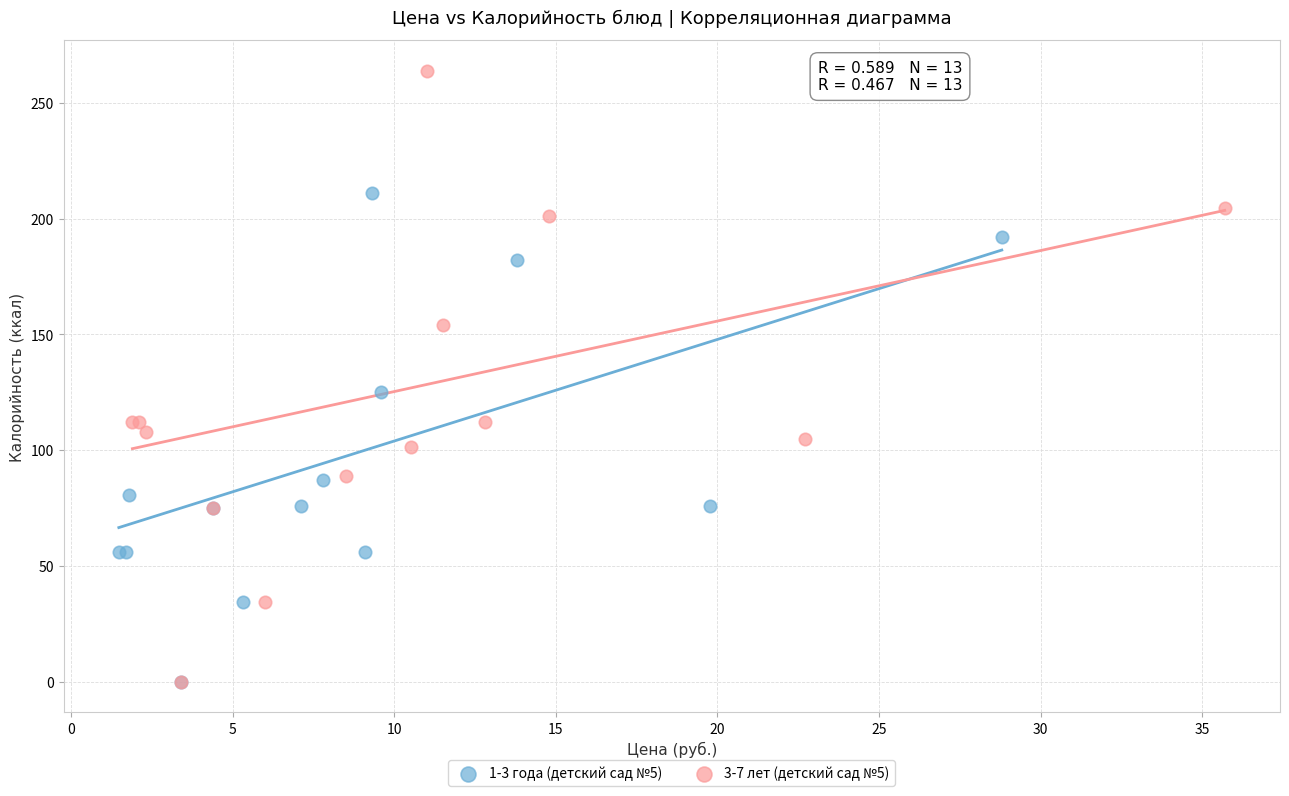

Which series has the widest spread of Y values?

3-7 лет (детский сад №5)